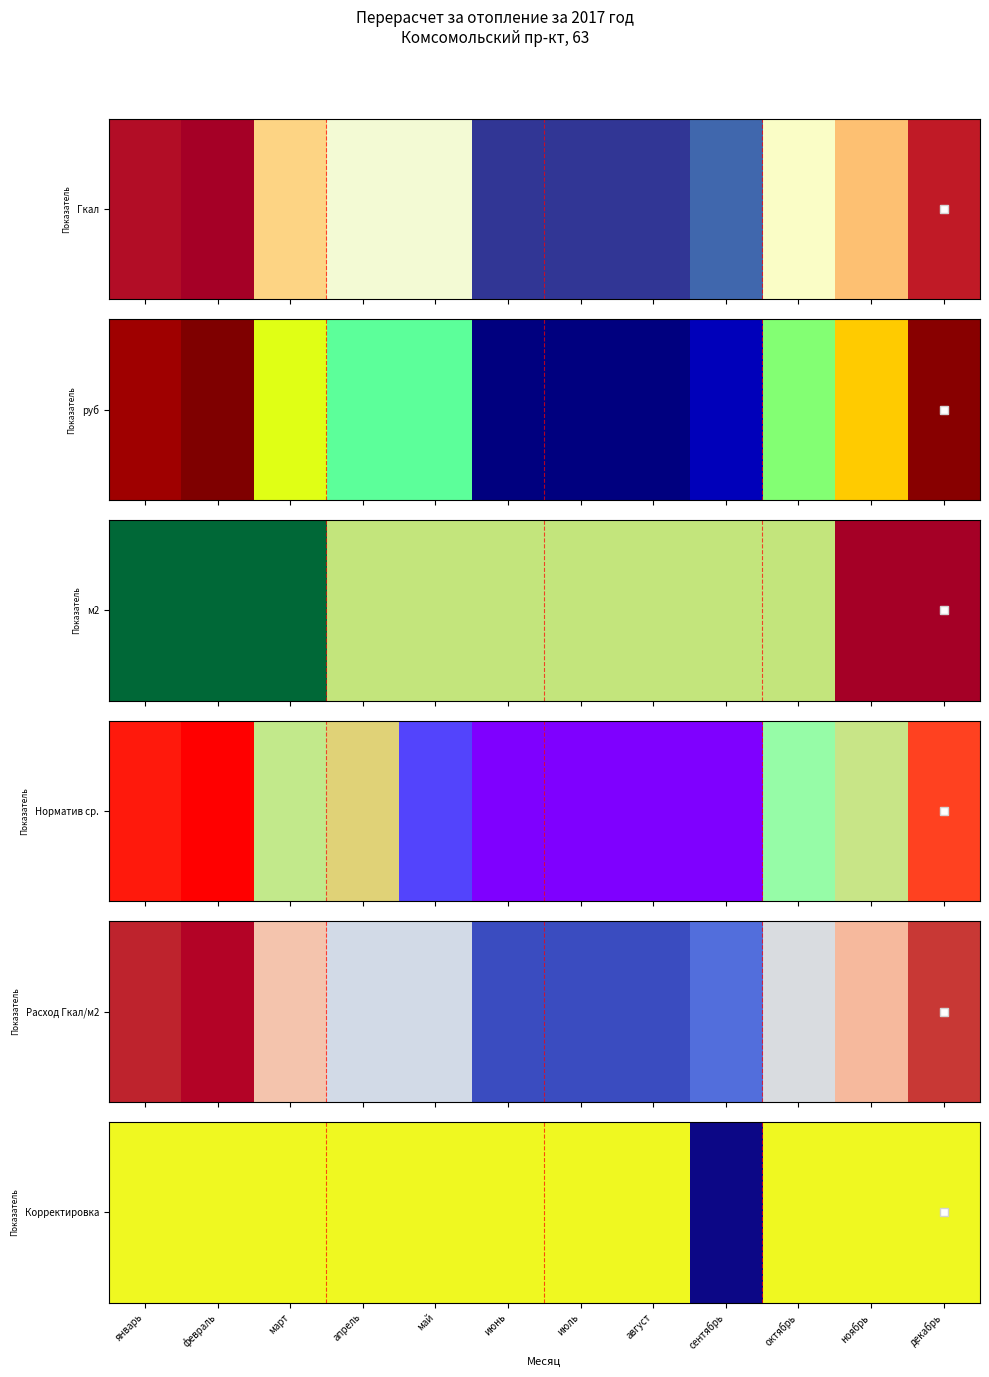

At which category does the chart reach its minimum across all series?

сентябрь